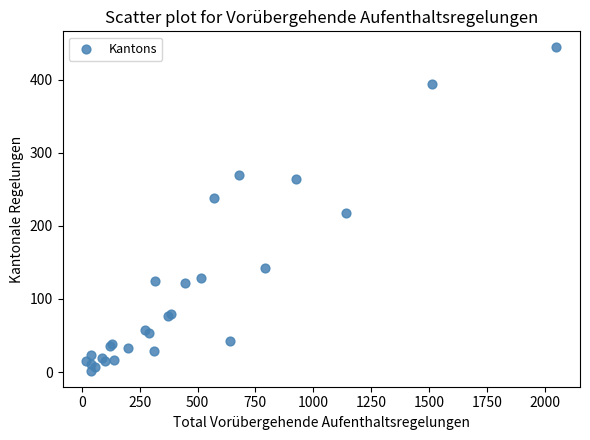

What Y value in the scatter plot is closest to 223?

218